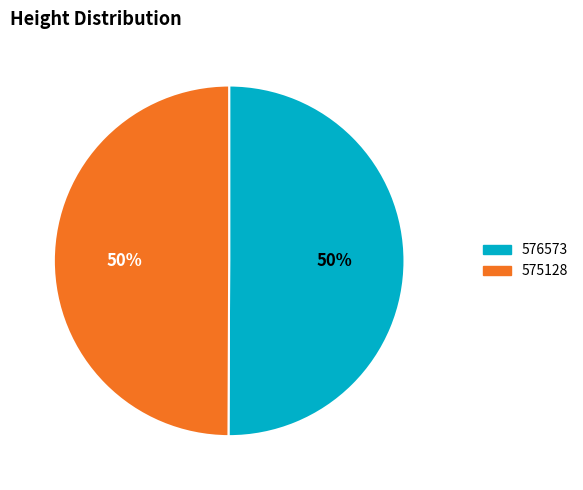

True or false: 576573 accounts for 50% of the total.

True